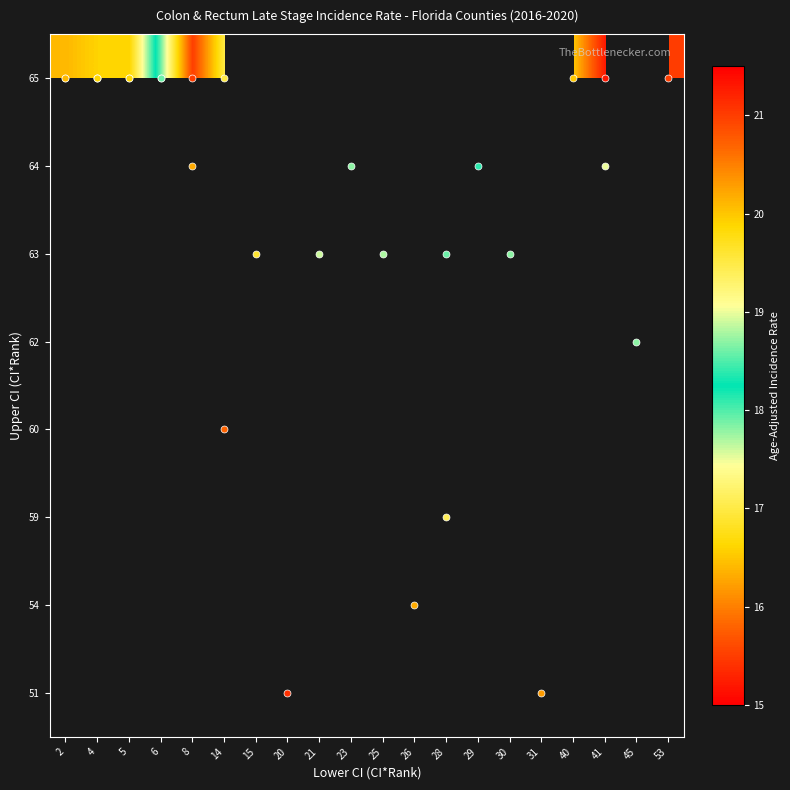

What is the maximum value shown in the chart?

21.1